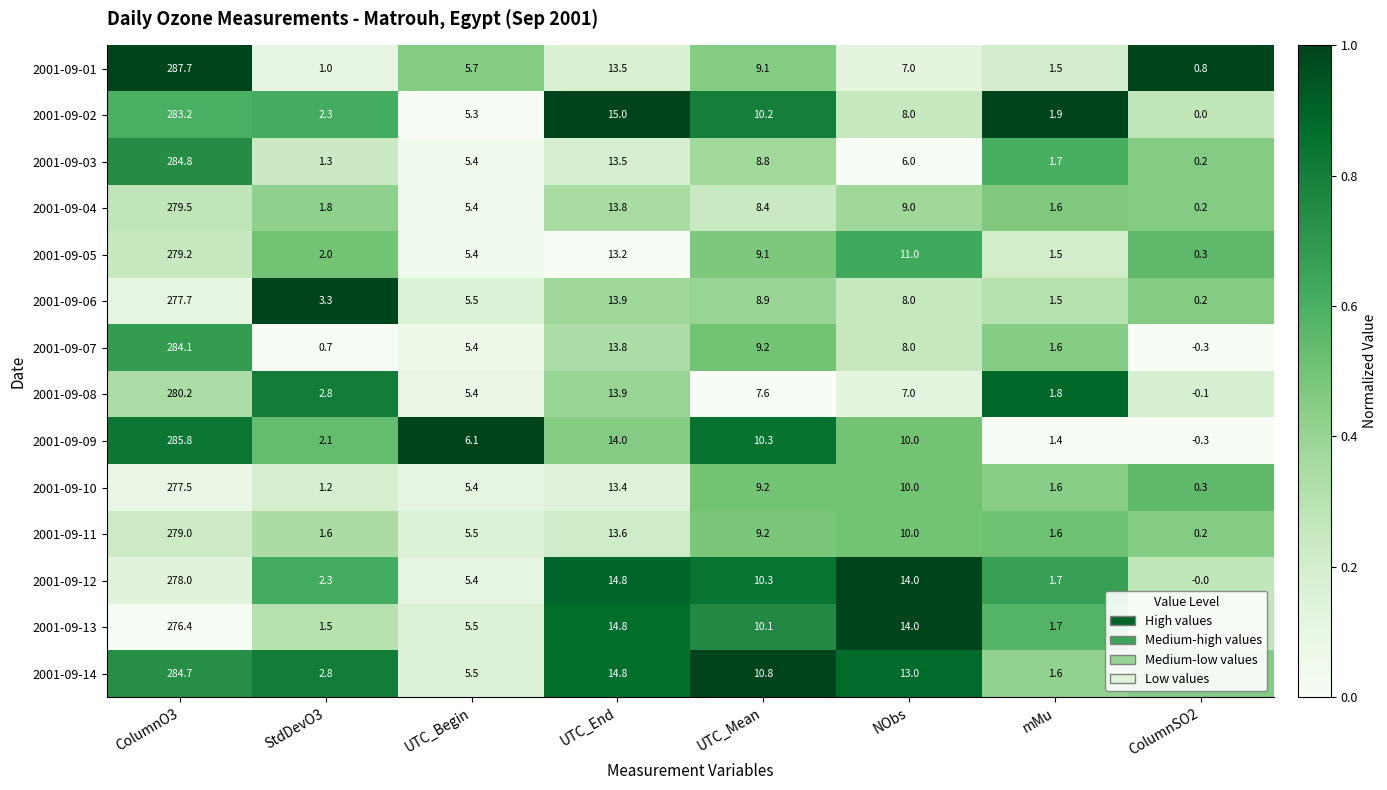

At which label does 2001-09-09 first exceed 10?

ColumnO3